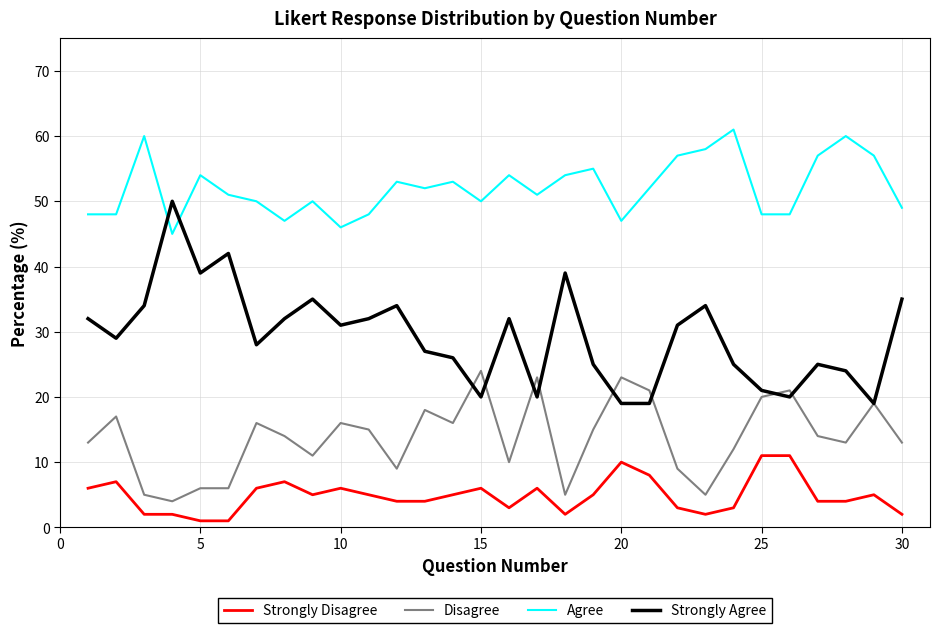

True or false: Agree and Disagree cross at least once.

False